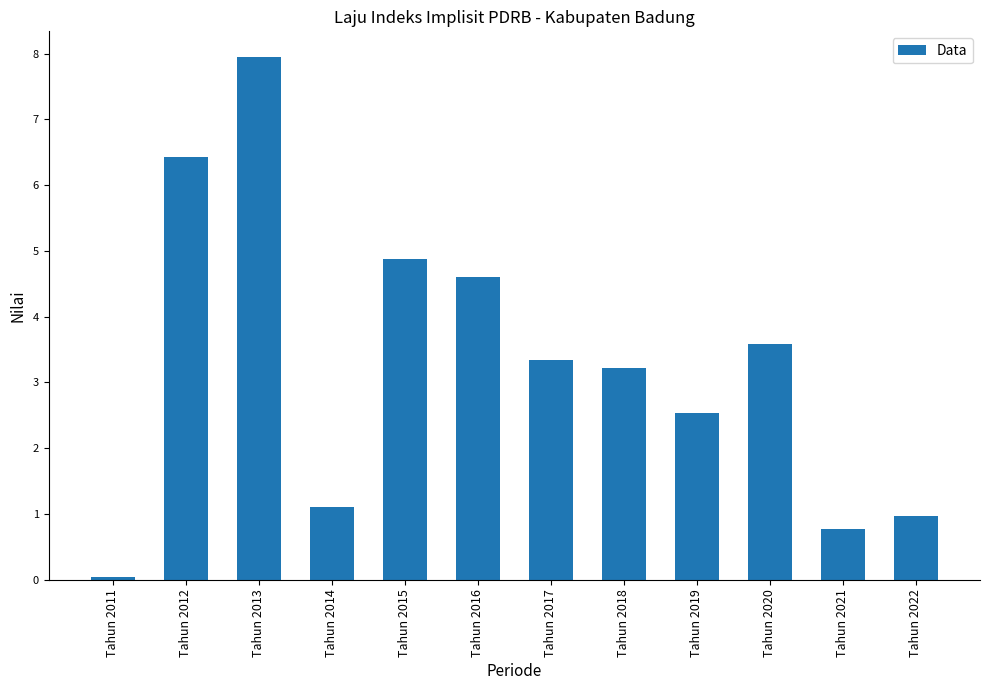

What is the average value?

3.3